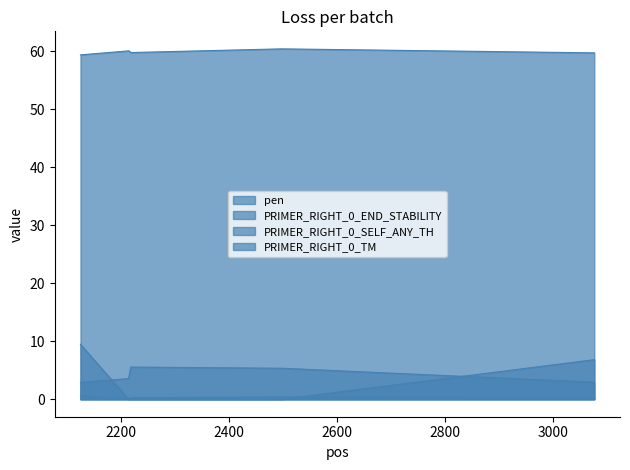

What is the value of the pen point at the 5th from the left?

0.4